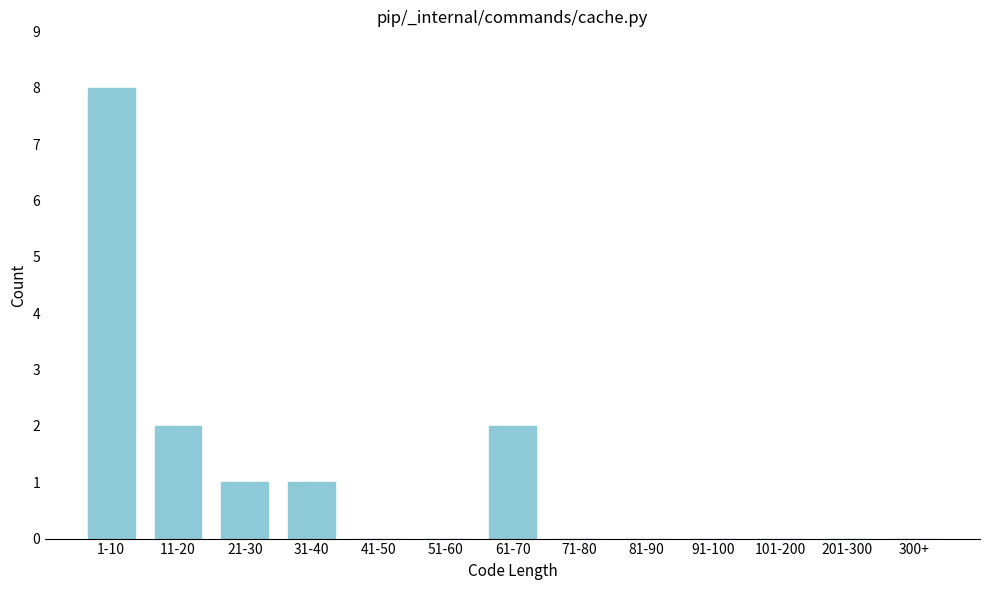

Reading left to right, transcribe all the data shown in this chart.

1-10=8	11-20=2	21-30=1	31-40=1	41-50=0	51-60=0	61-70=2	71-80=0	81-90=0	91-100=0	101-200=0	201-300=0	300+=0